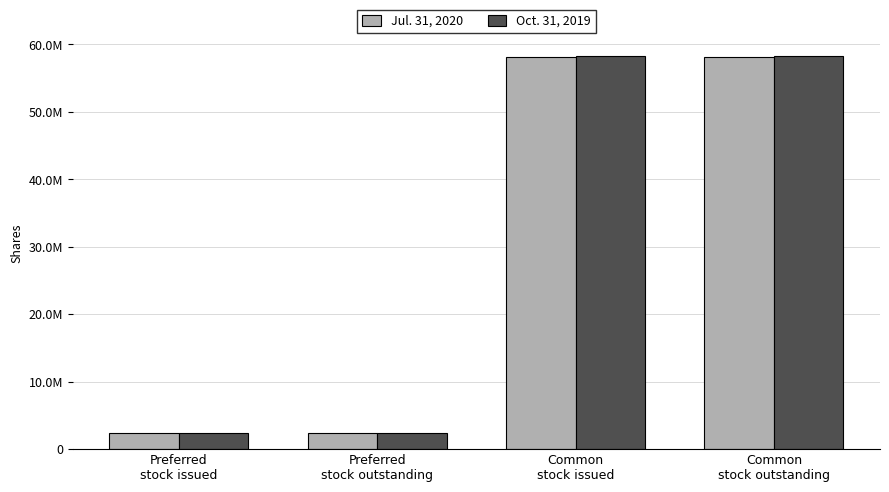

What is the label of the 3rd bar from the right?

Preferred
stock outstanding